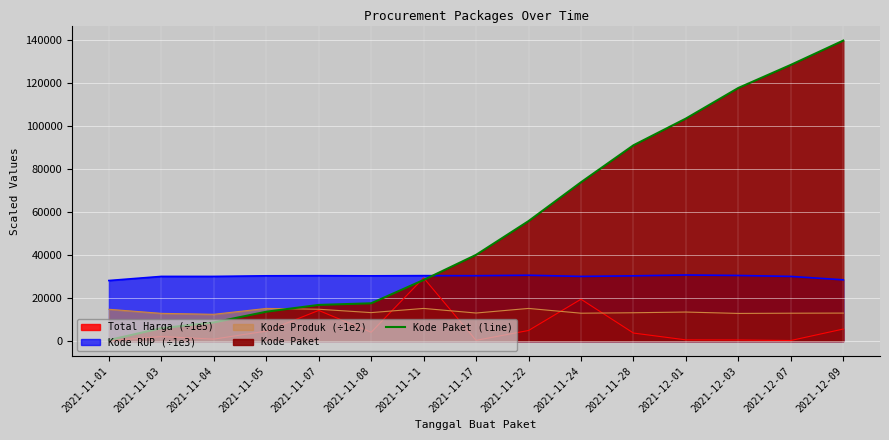

What is the label of the 2nd point from the right?

2021-12-07